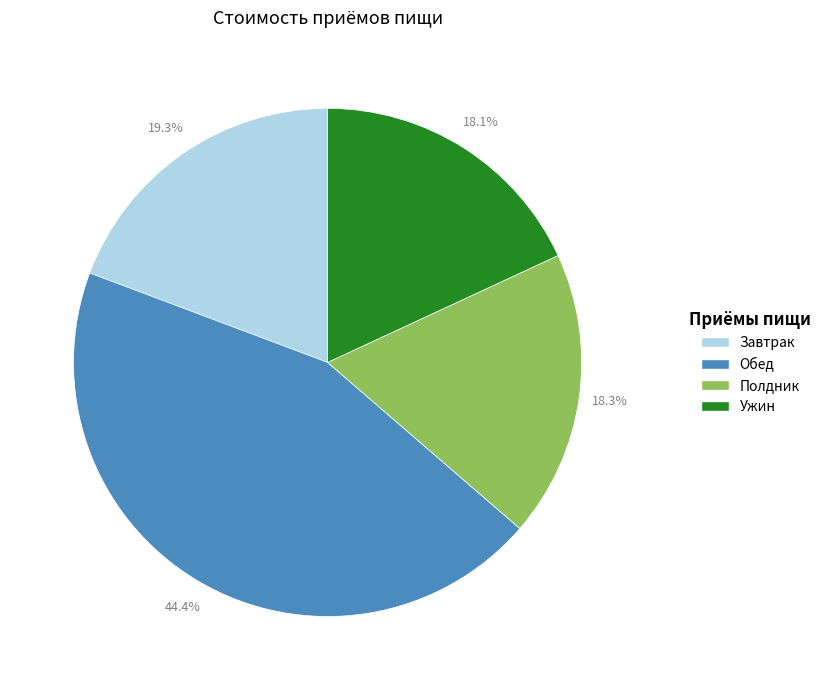

What is the largest slice in the pie chart?

Обед